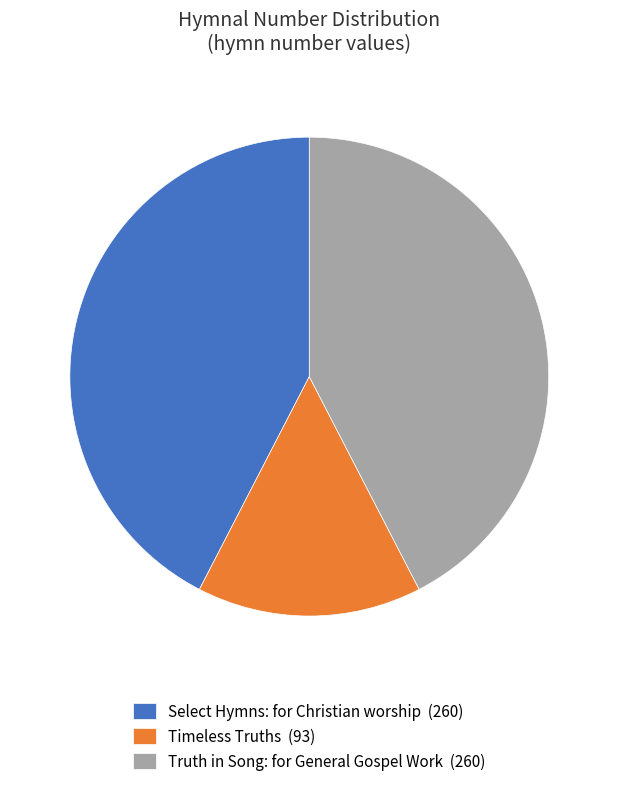

Between Truth in Song: for General Gospel Work and Timeless Truths, which is larger?

Truth in Song: for General Gospel Work